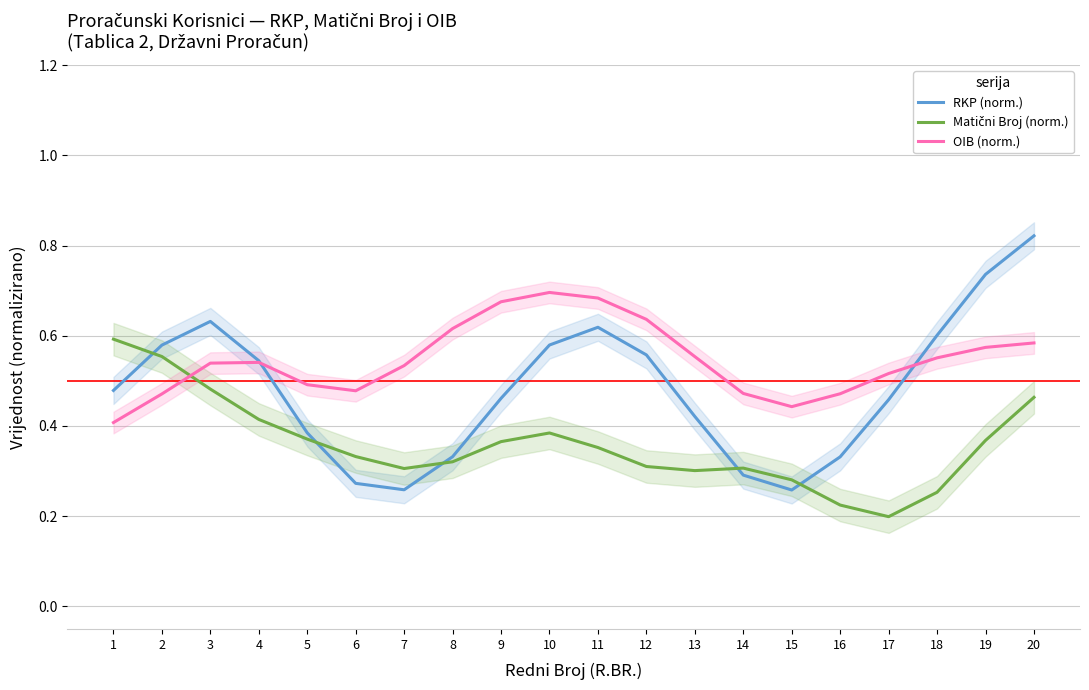

What is the average value of the Matični Broj (norm.) series?

0.4